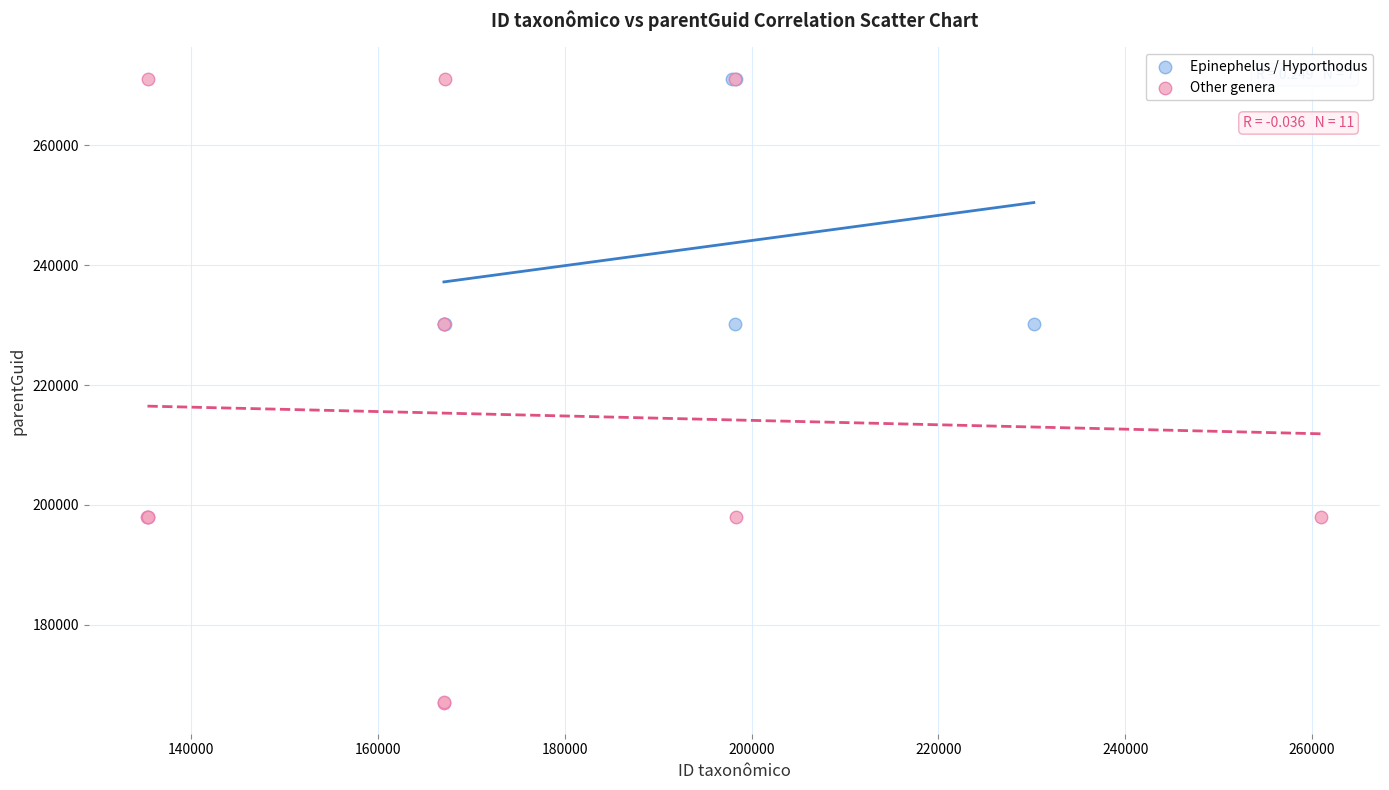

Which series contains the lowest Y value?

Other genera